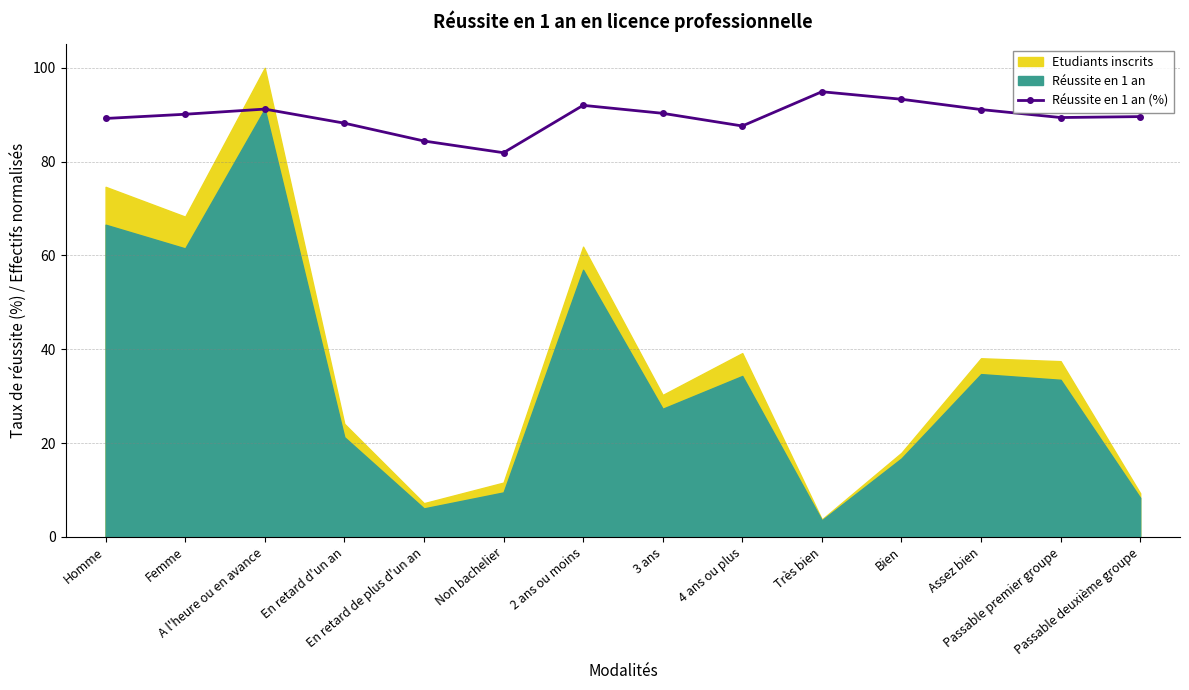

Rank the categories by value from lowest to highest.

Non bachelier, En retard de plus d'un an, 4 ans ou plus, En retard d'un an, Homme, Passable premier groupe, Passable deuxième groupe, Femme, 3 ans, Assez bien, A l'heure ou en avance, 2 ans ou moins, Bien, Très bien